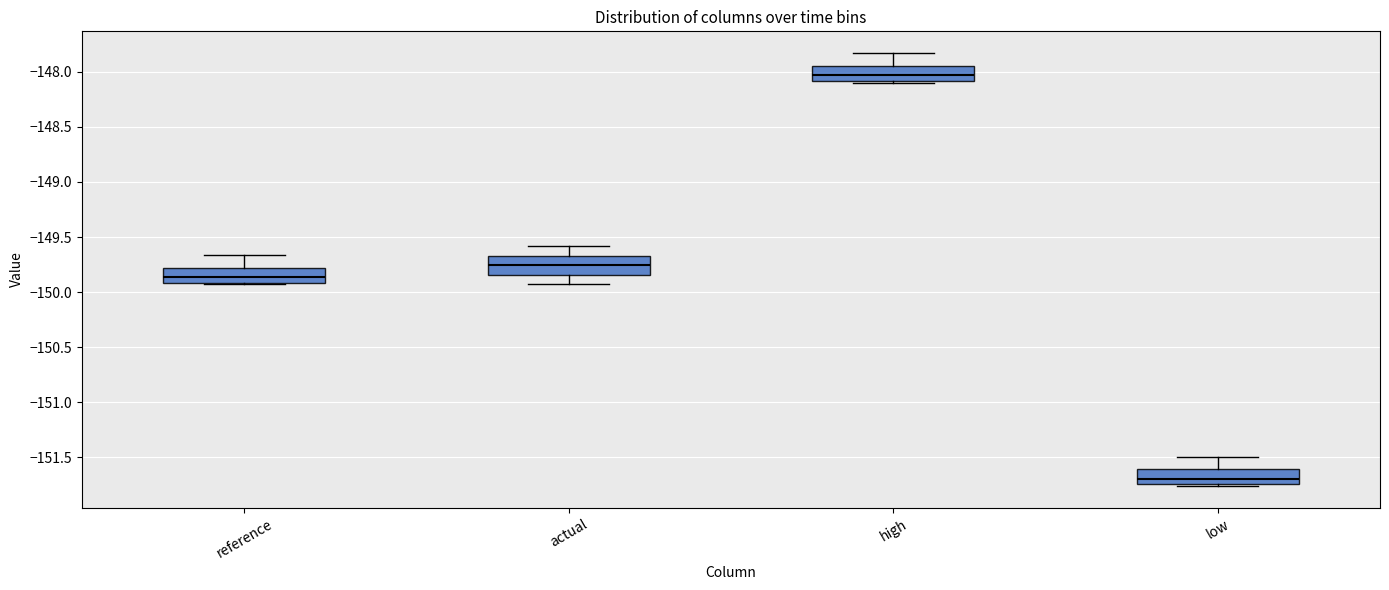

Where does the upper whisker of the box for reference end on the y-axis? The values are not printed on the chart, so give them approximately, as read against the axis.

-149.65